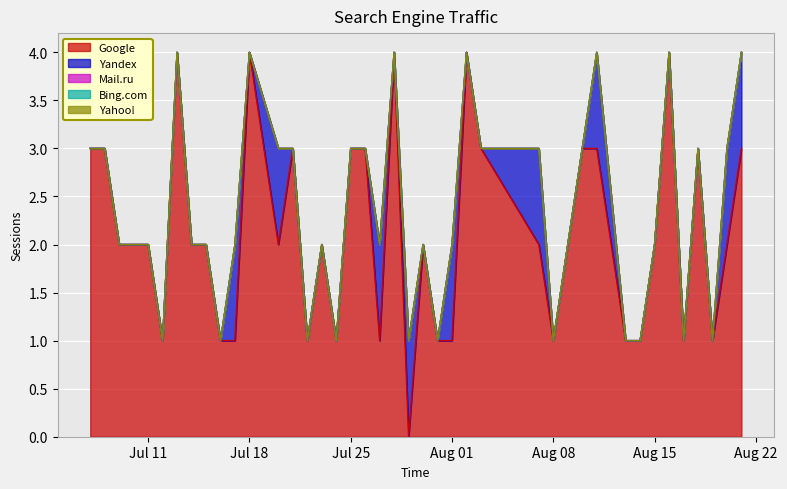

How many data points in Google are above 2?

15